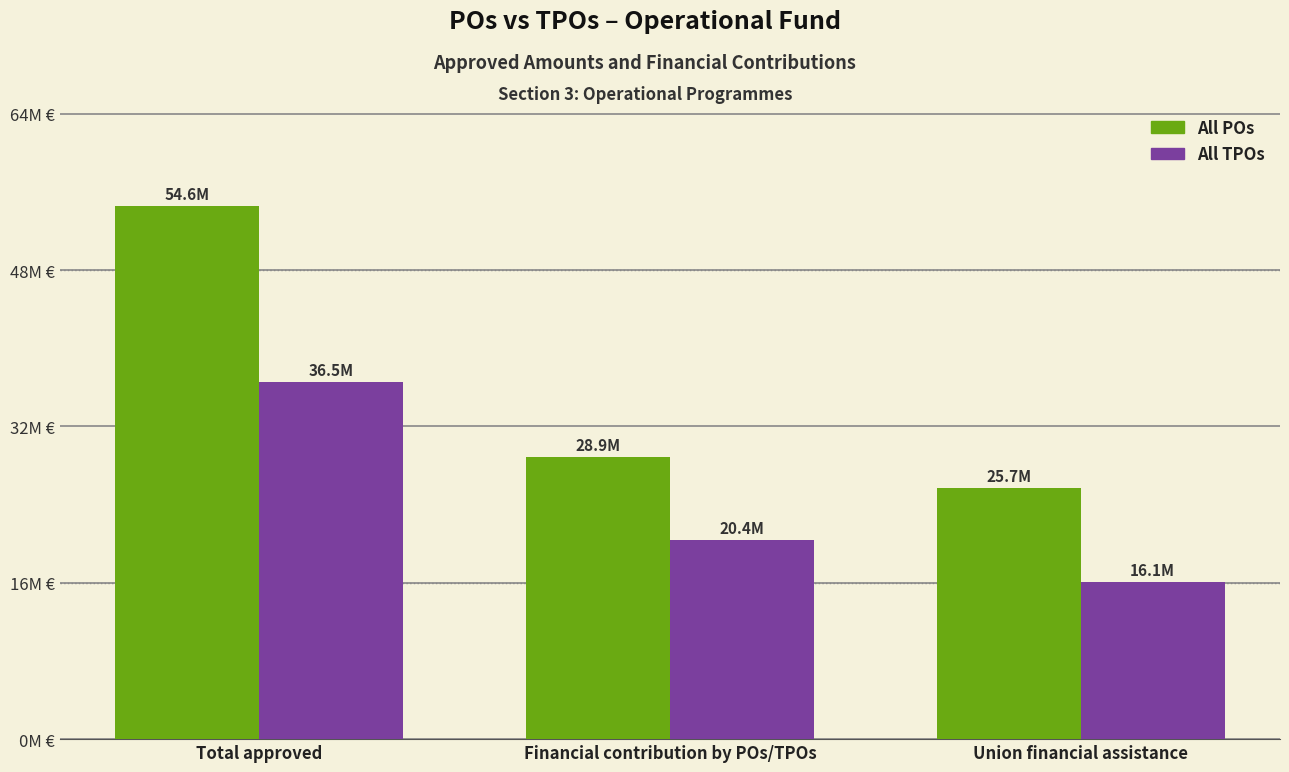

Where is All POs nearest to the value 40138454?

Financial contribution by POs/TPOs